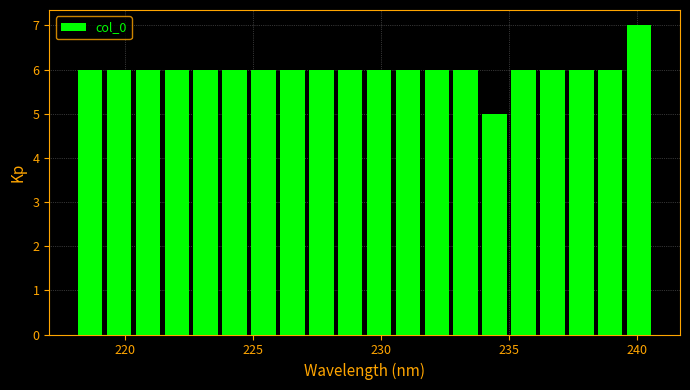

Read against the x-axis, roughly where is the centre of the tallest bar?

240.0